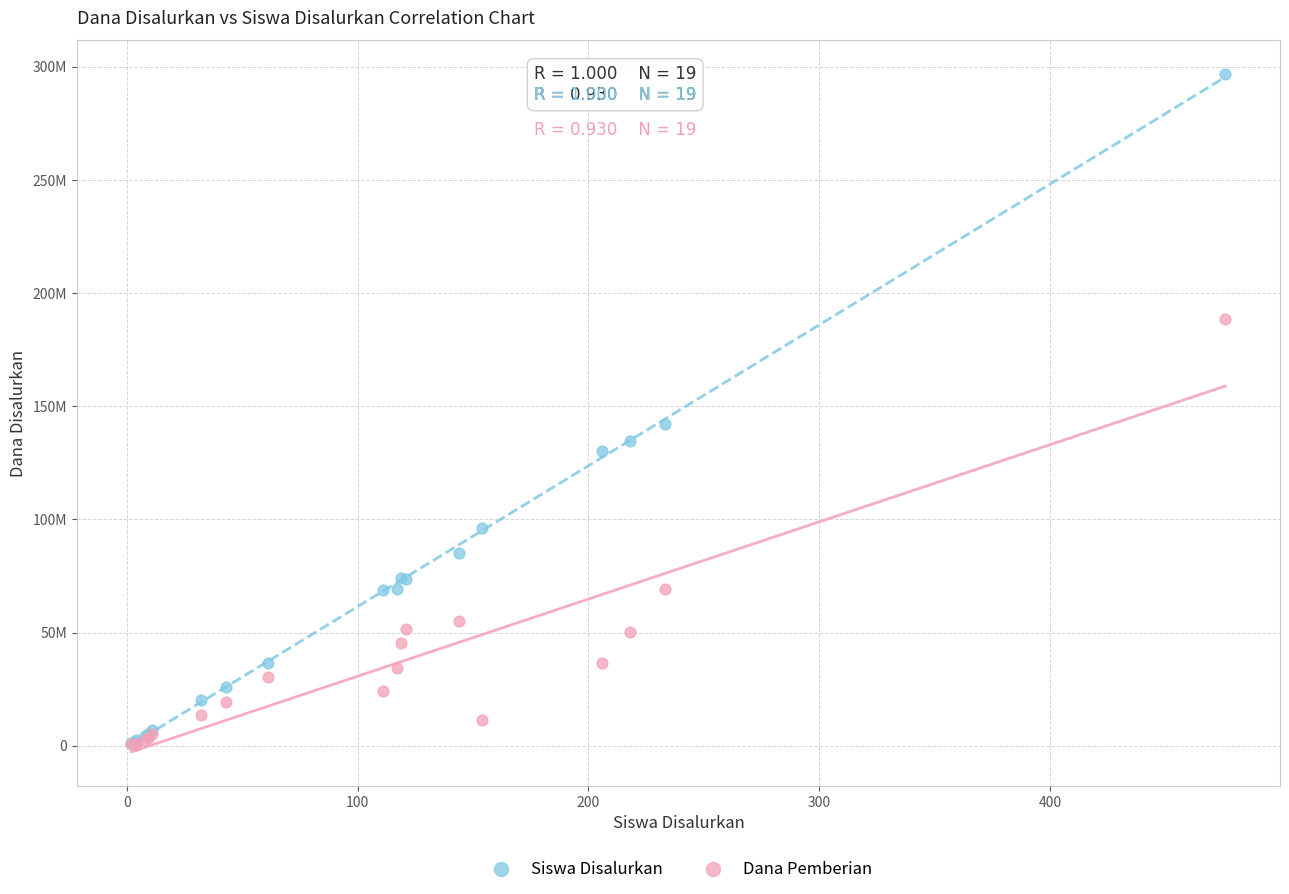

Which series has the widest spread of Y values?

Siswa Disalurkan